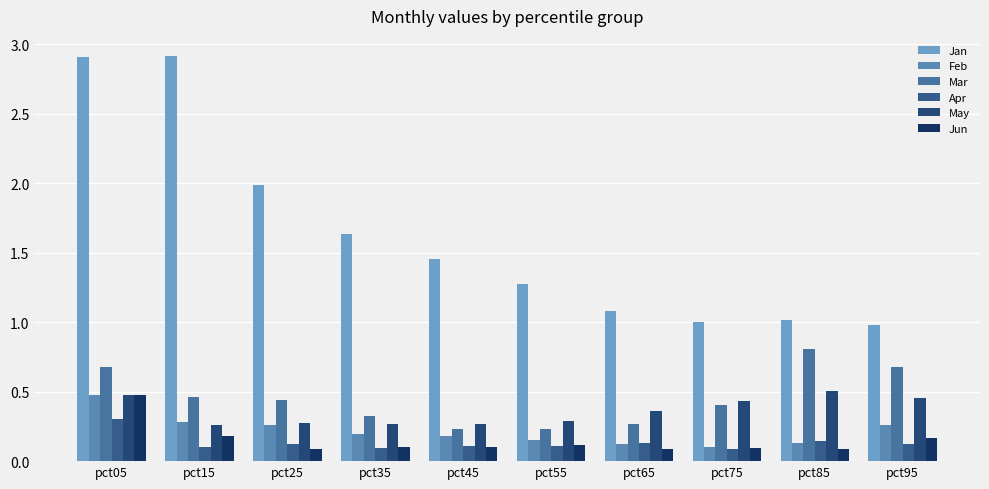

Count the number of categories in the chart.

10